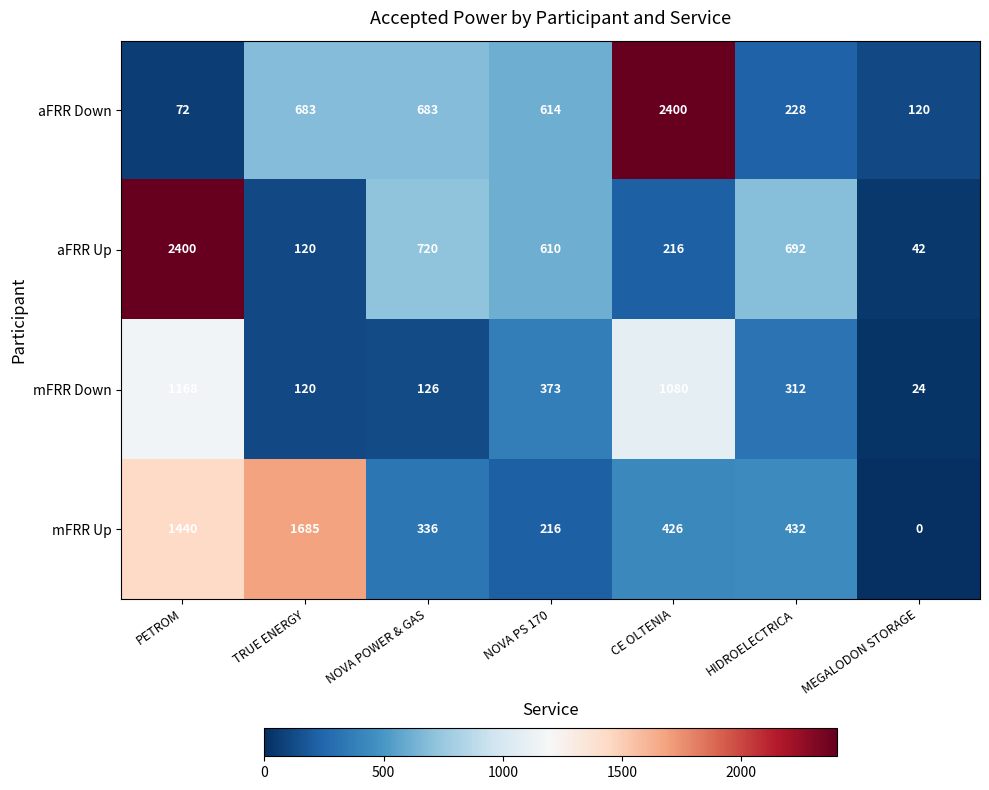

Which category has the lowest value in the mFRR Up series?

MEGALODON STORAGE